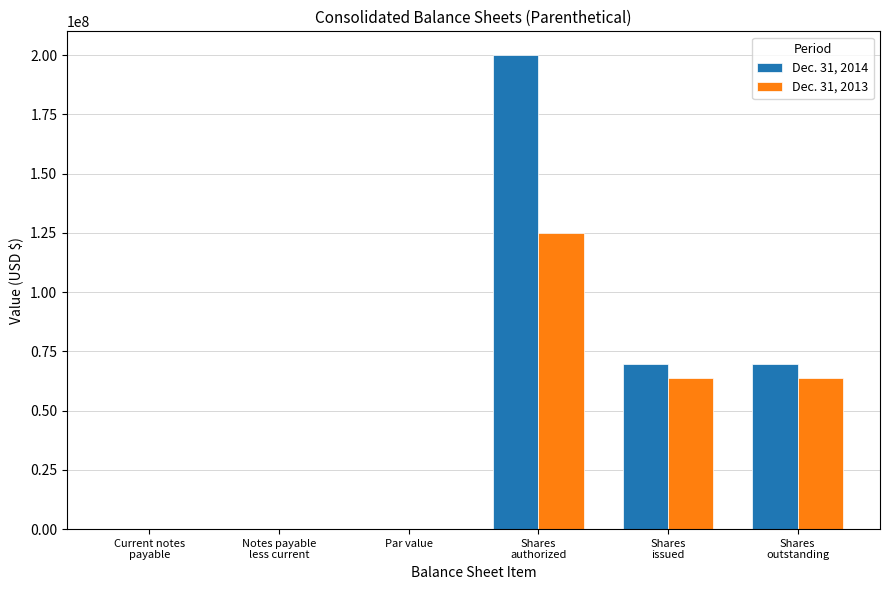

Which series has the largest total across all categories?

Dec. 31, 2014